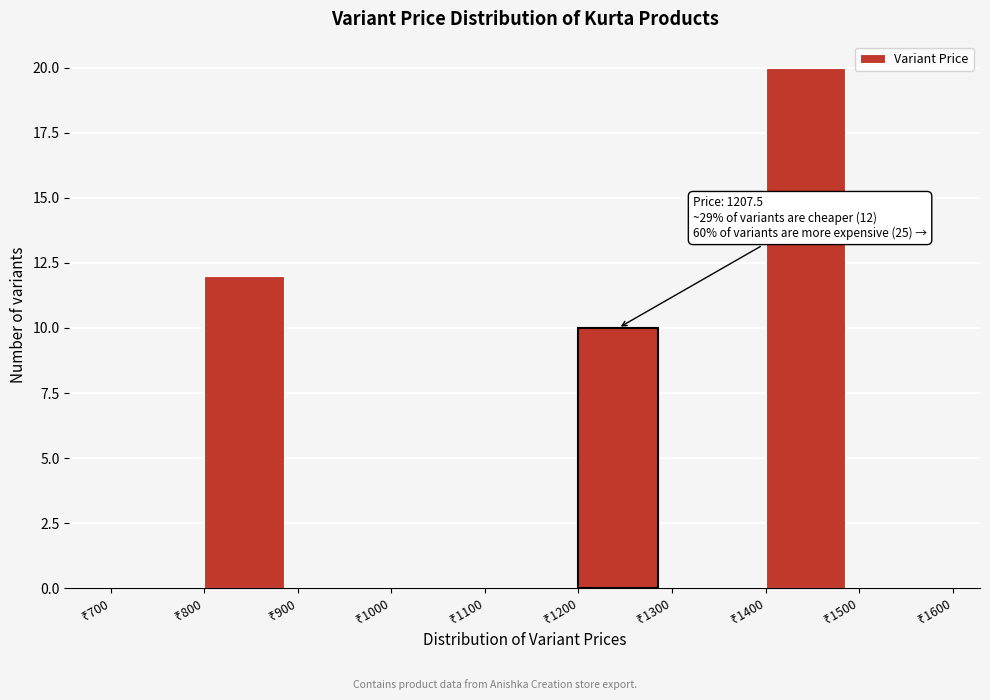

Which range on the x-axis has the tallest bar?

1400 to 1500